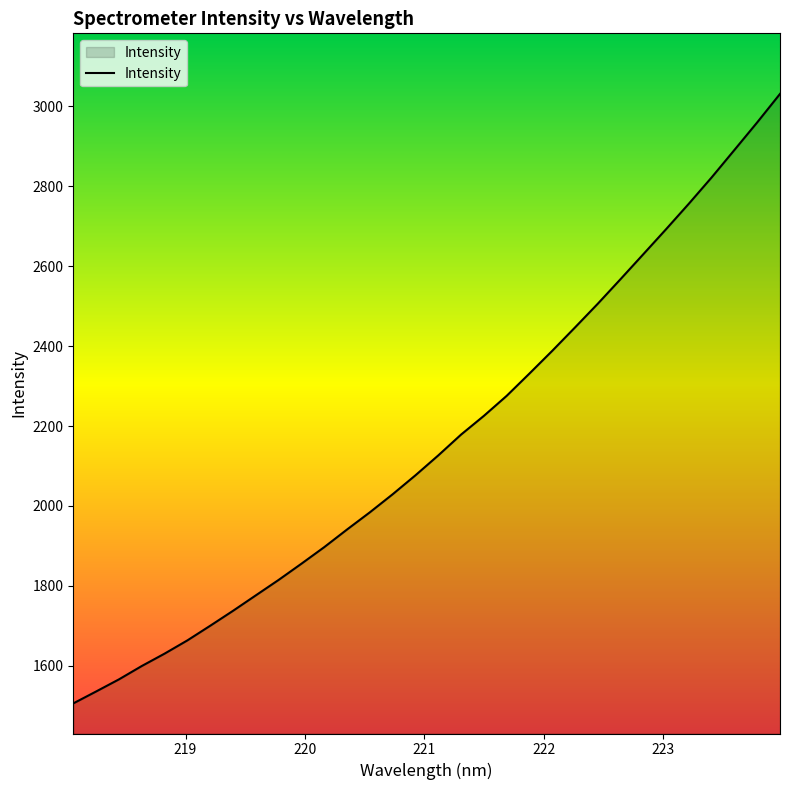

Reading right to left, what are all the values shown in this chart?

3031.0	2959.9	2890.9	2822.2	2756.5	2692.7	2630.1	2567.7	2506.1	2446.7	2388.2	2331.4	2275.5	2225.4	2178.6	2126.5	2076.8	2029.4	1984.2	1941.2	1897.1	1855.6	1815.0	1776.4	1737.7	1700.3	1663.7	1630.5	1599.5	1566.1	1535.8	1506.0